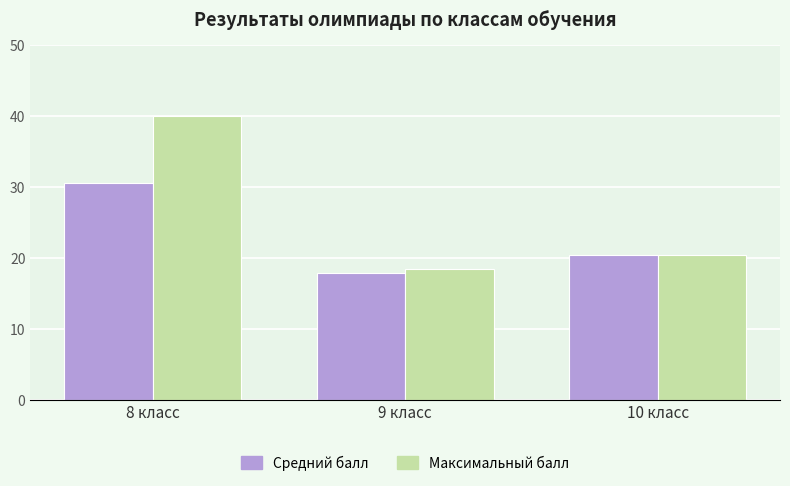

True or false: Максимальный балл has a value of 24.0 at 8 класс.

False